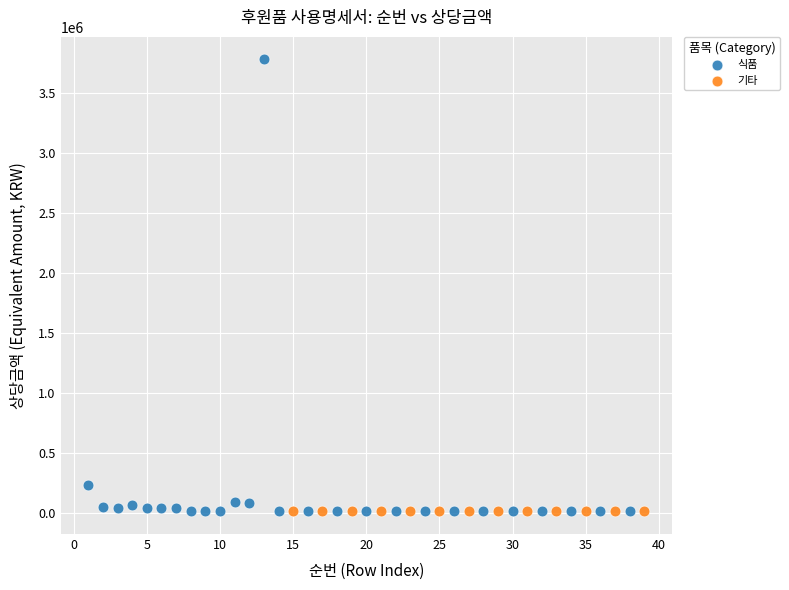

Which series contains the highest Y value?

식품